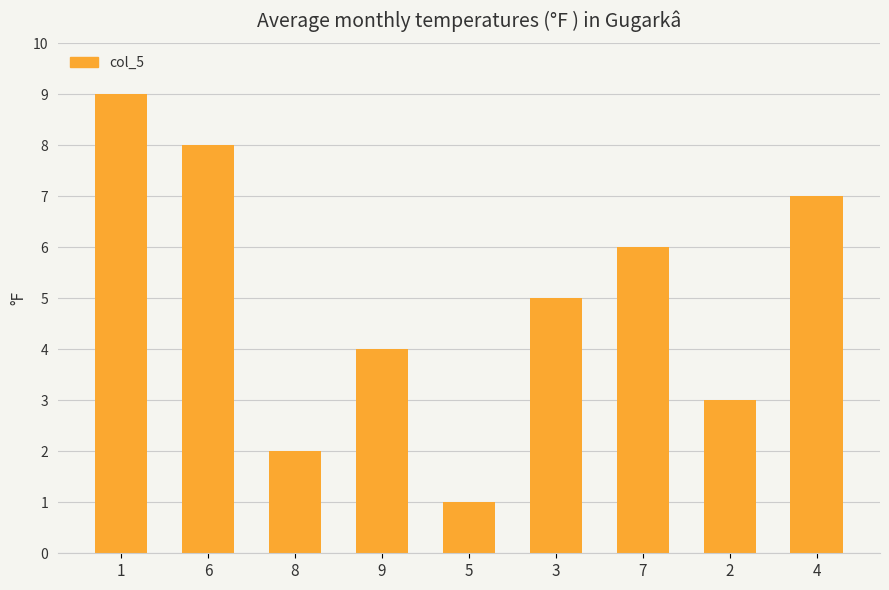

Reading left to right, list all the values displayed in this chart.

9	8	2	4	1	5	6	3	7